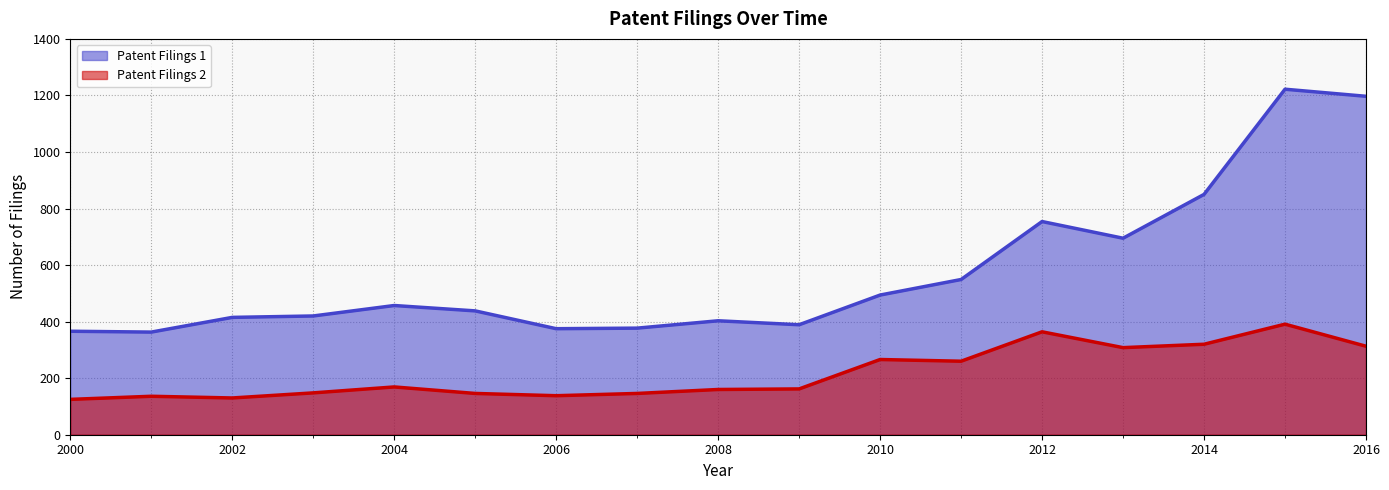

Where is the first local maximum for Patent Filings 2?

2001